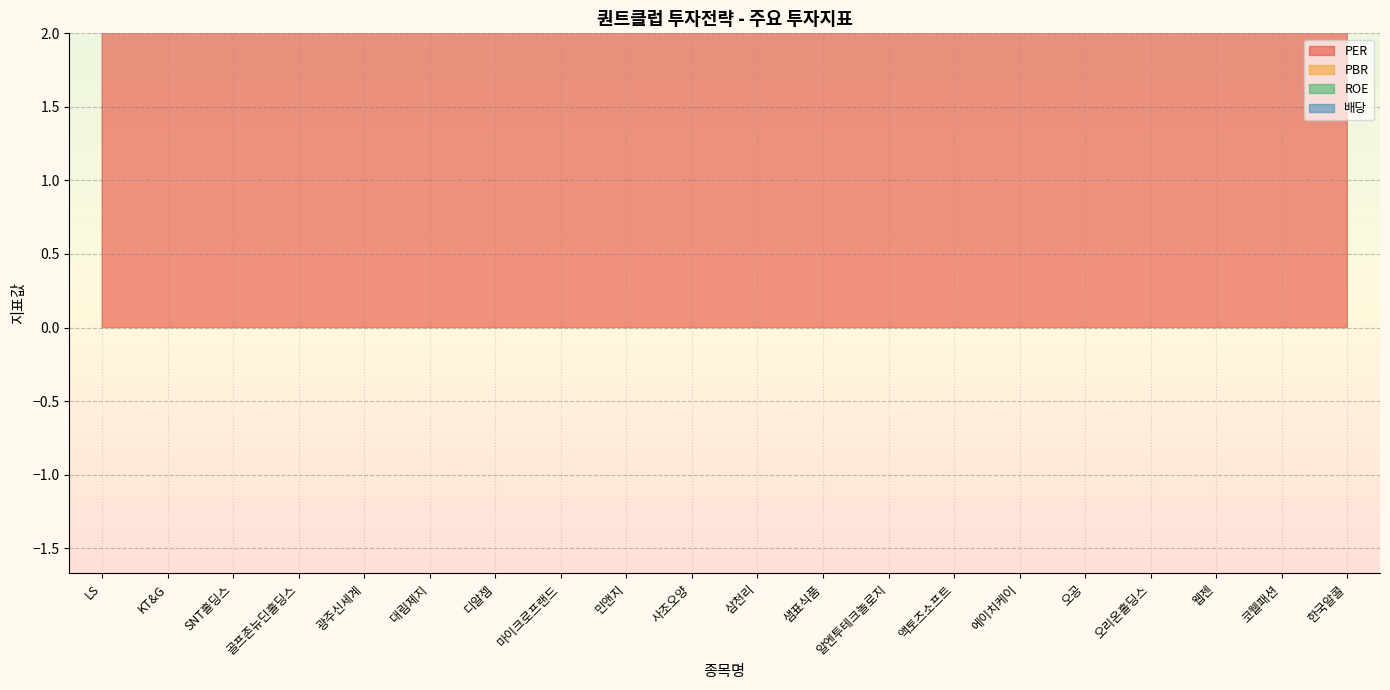

How many lines are shown in the chart?

4